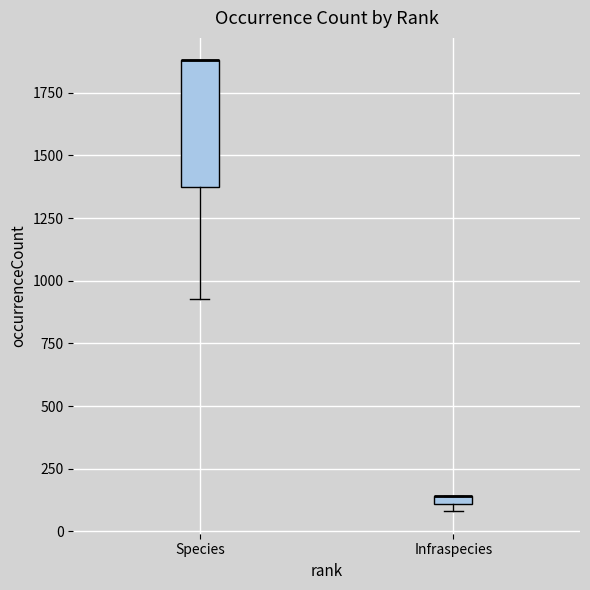

Comparing the boxes themselves (not the whiskers), which one is the tallest?

Species